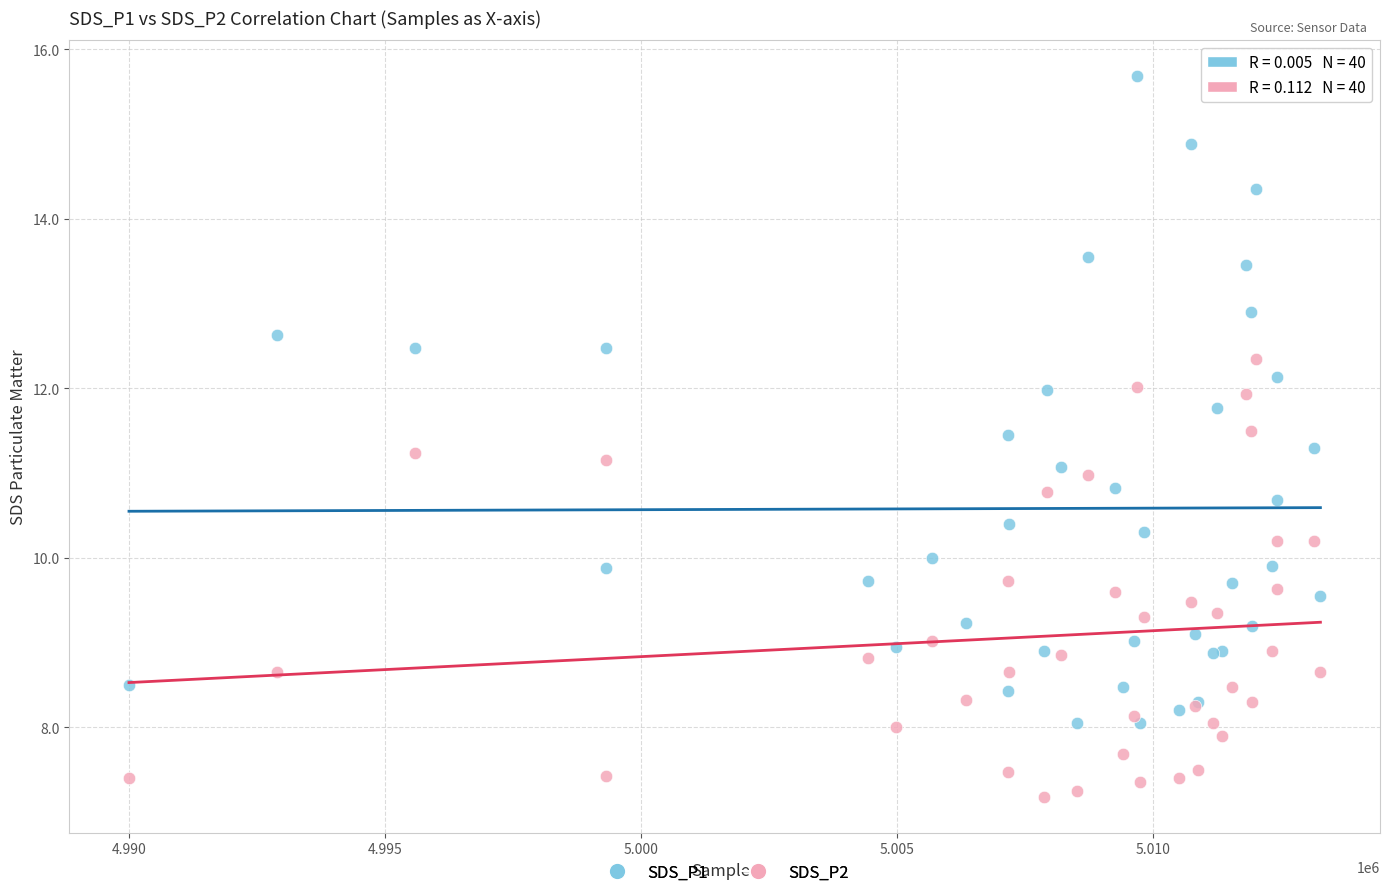

Which series has the widest spread of Y values?

SDS_P1